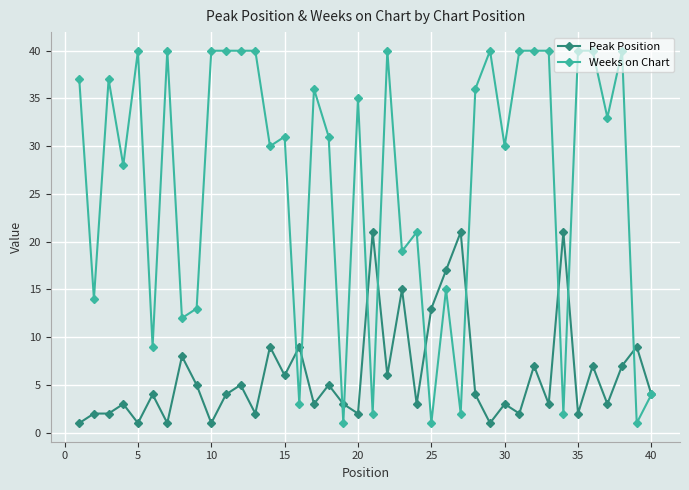

What is the difference between the maximum and minimum values in the Peak Position series?

20